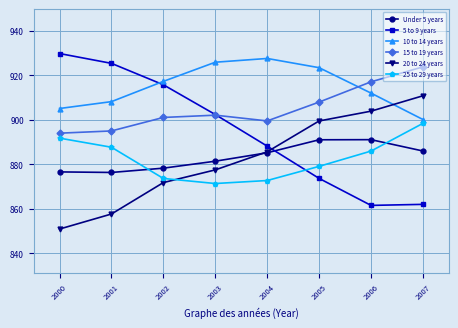

True or false: Under 5 years and 5 to 9 years intersect in this chart.

True